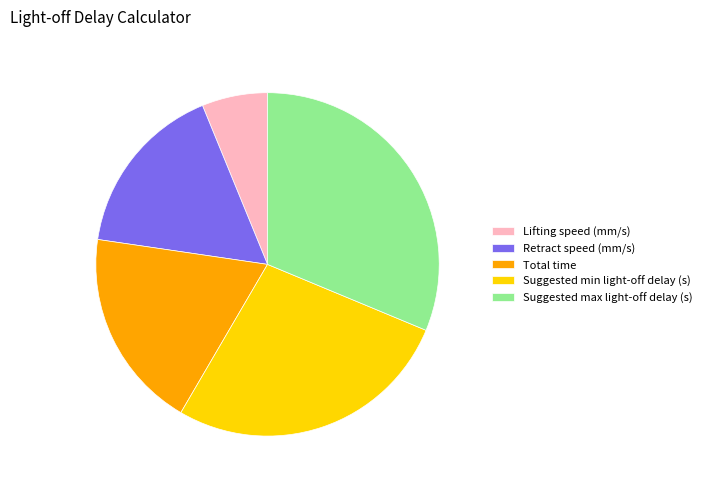

Do Suggested min light-off delay (s) and Suggested max light-off delay (s) together represent more than half of the pie?

Yes